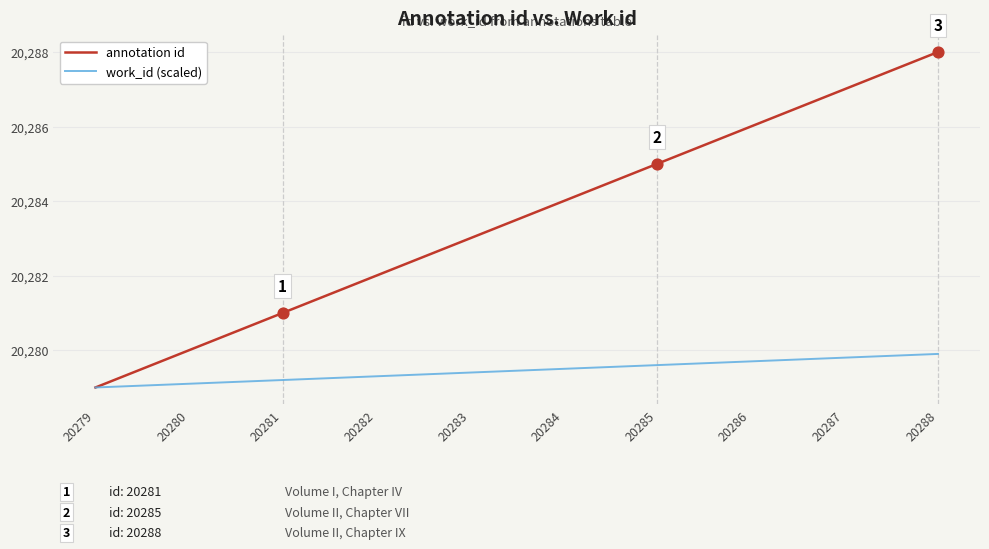

What is the difference between the highest and lowest values at 20285?

5.4